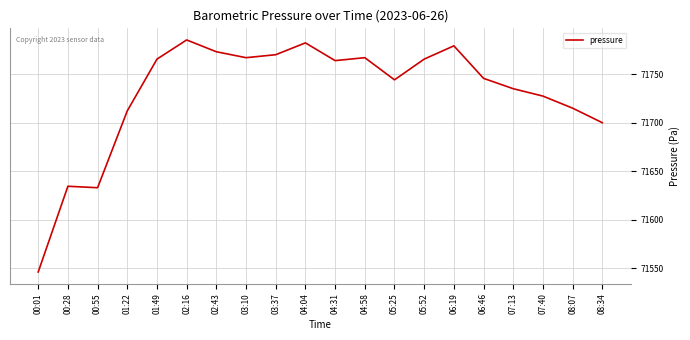

How many lines are shown in the chart?

1